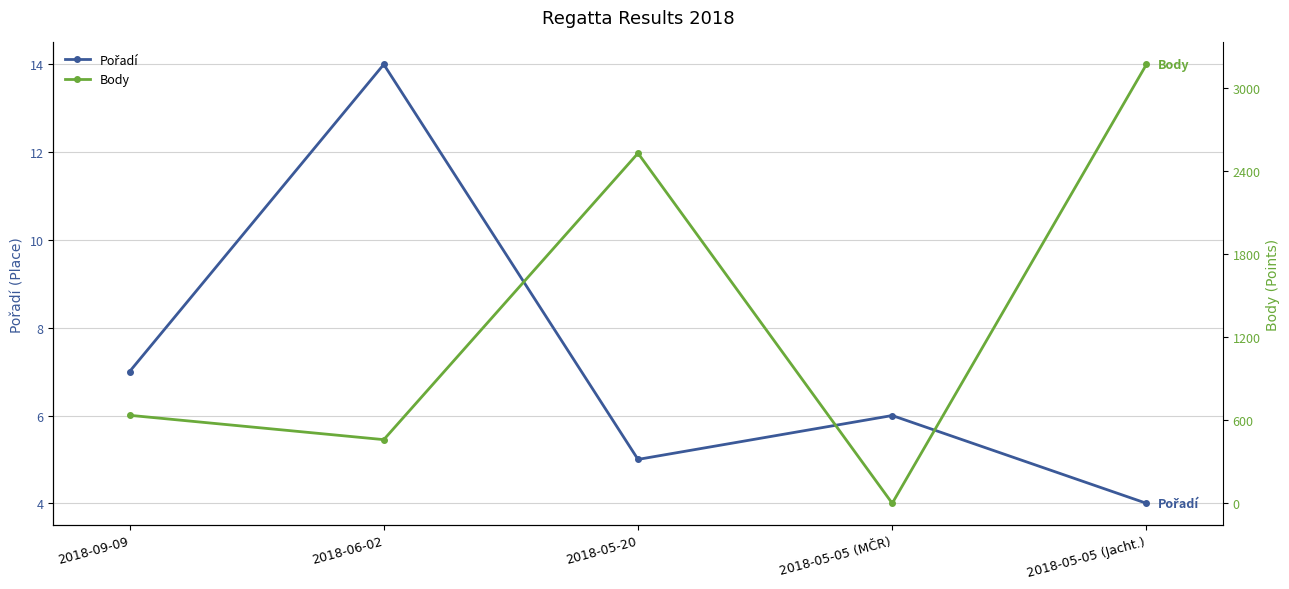

Reading right to left, extract all data points from this chart.

Pořadí: 4	6	5	14	7
Body: 3172	0	2530	460	636